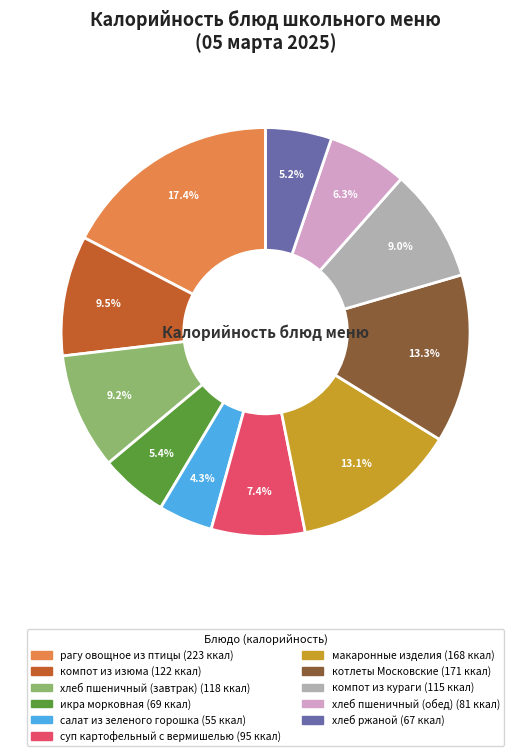

Which has a higher value, салат из зеленого горошка or рагу овощное из птицы?

рагу овощное из птицы